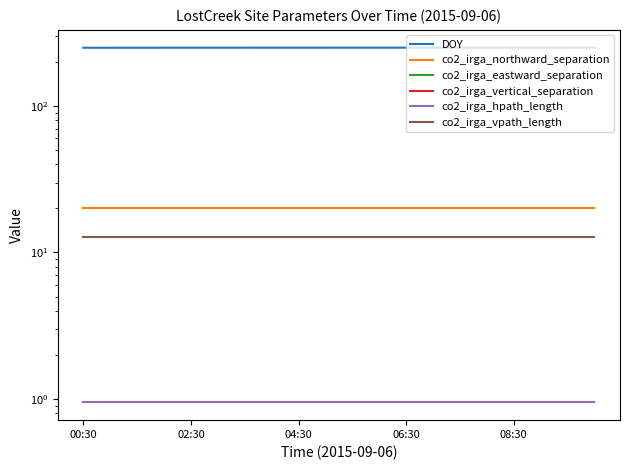

True or false: co2_irga_eastward_separation and co2_irga_vpath_length cross at least once.

False